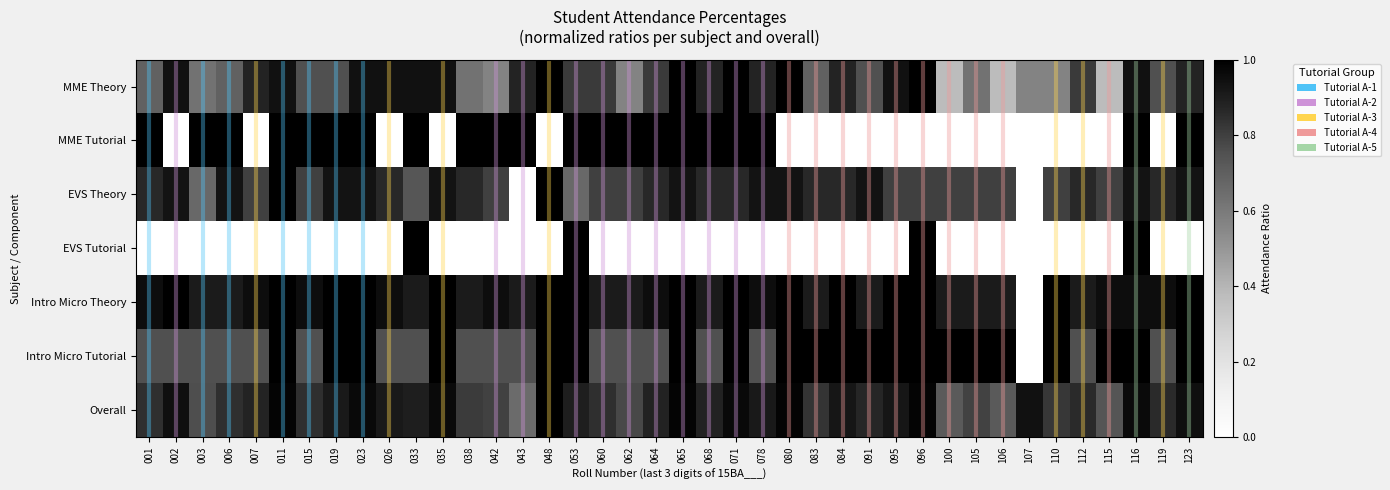

At which category is the sum across all series the highest?

116